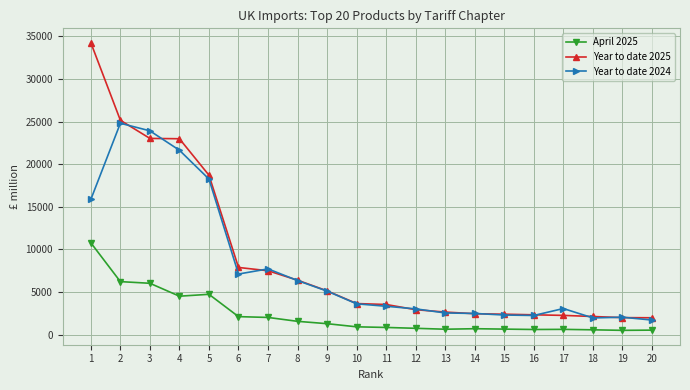

The value of Year to date 2025 at 6 is 5039.2. True or false?

False